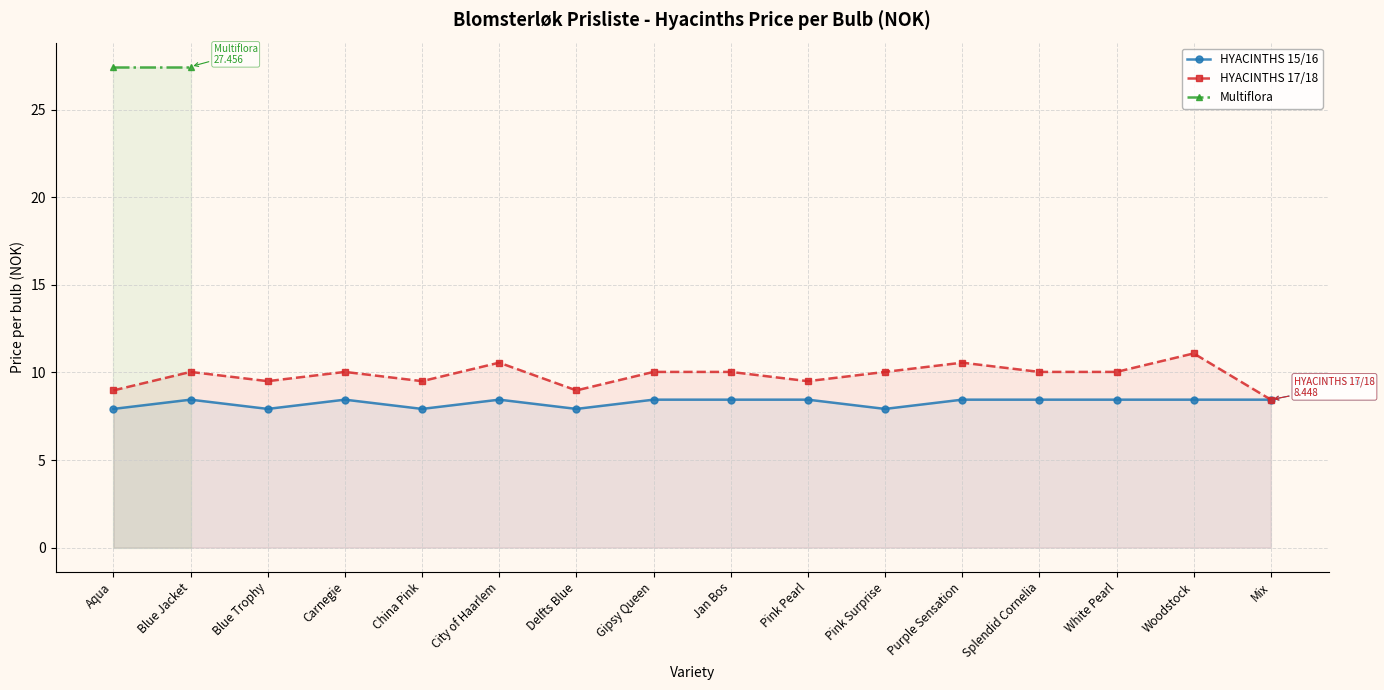

Which category has the lowest value across all series?

Aqua